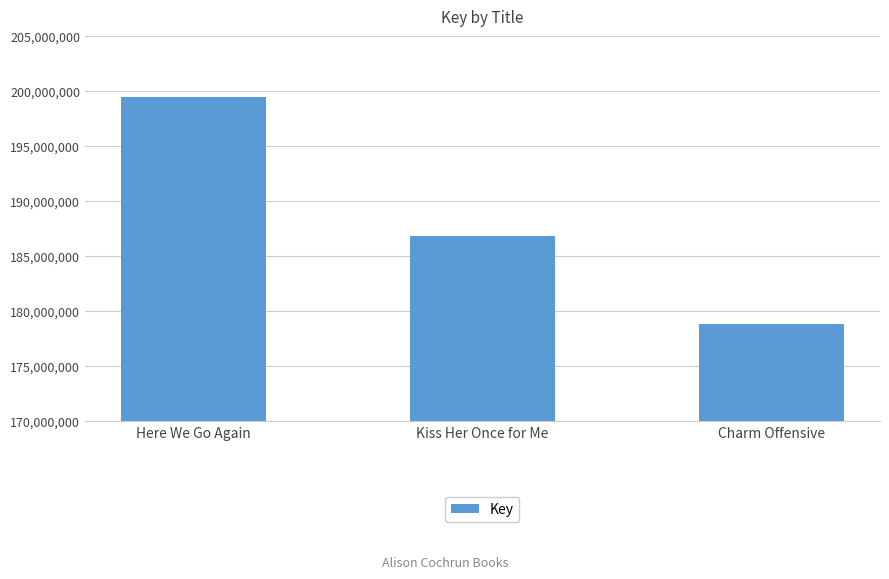

Is it true that the value at Here We Go Again is 260924653?

False